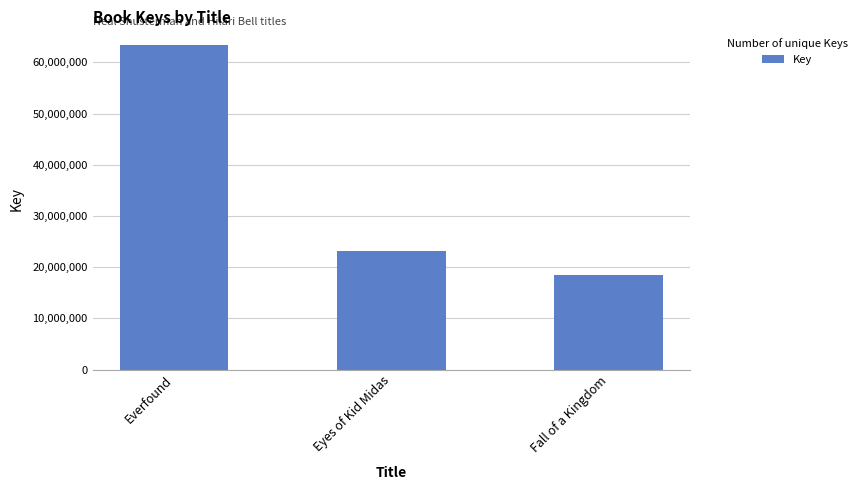

The chart shows a value of 23144728 at Eyes of Kid Midas. True or false?

True